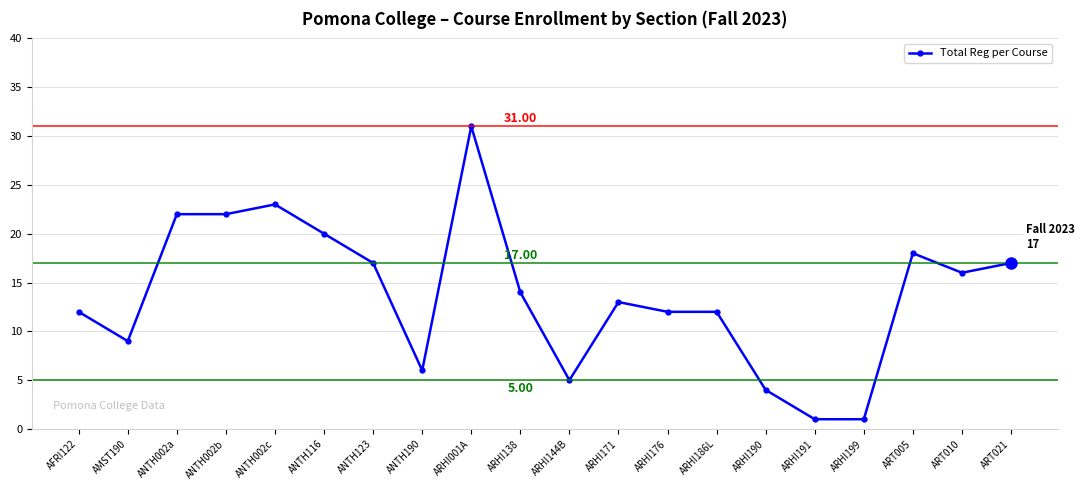

Where is the first local minimum?

AMST190